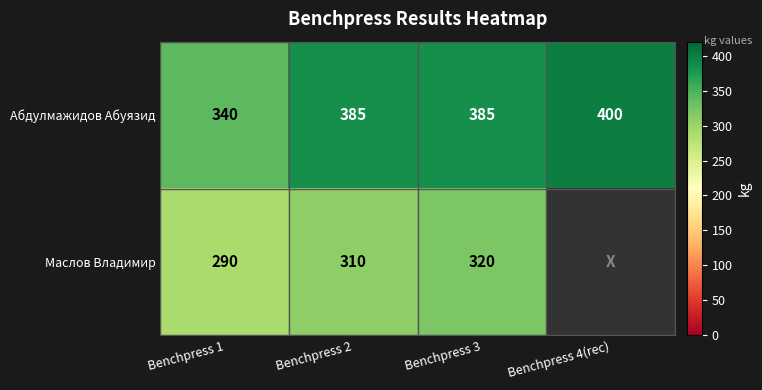

Which has a higher value, Benchpress 4(rec) or Benchpress 2?

Benchpress 4(rec)